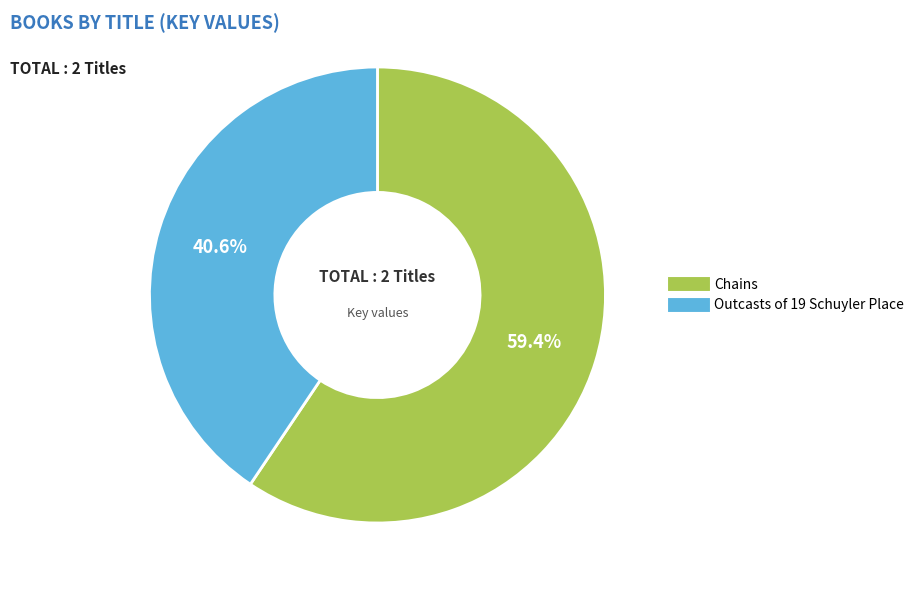

Which has a higher value, Outcasts of 19 Schuyler Place or Chains?

Chains